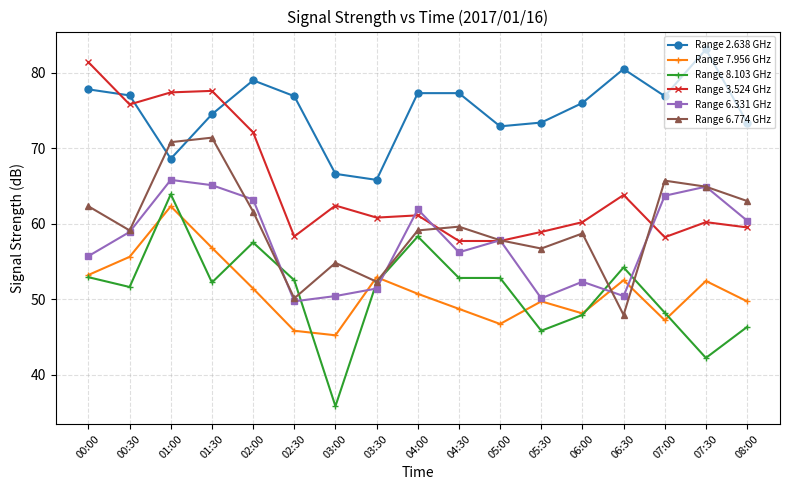

What is the spread (max minus min) of values at 02:30?

31.1